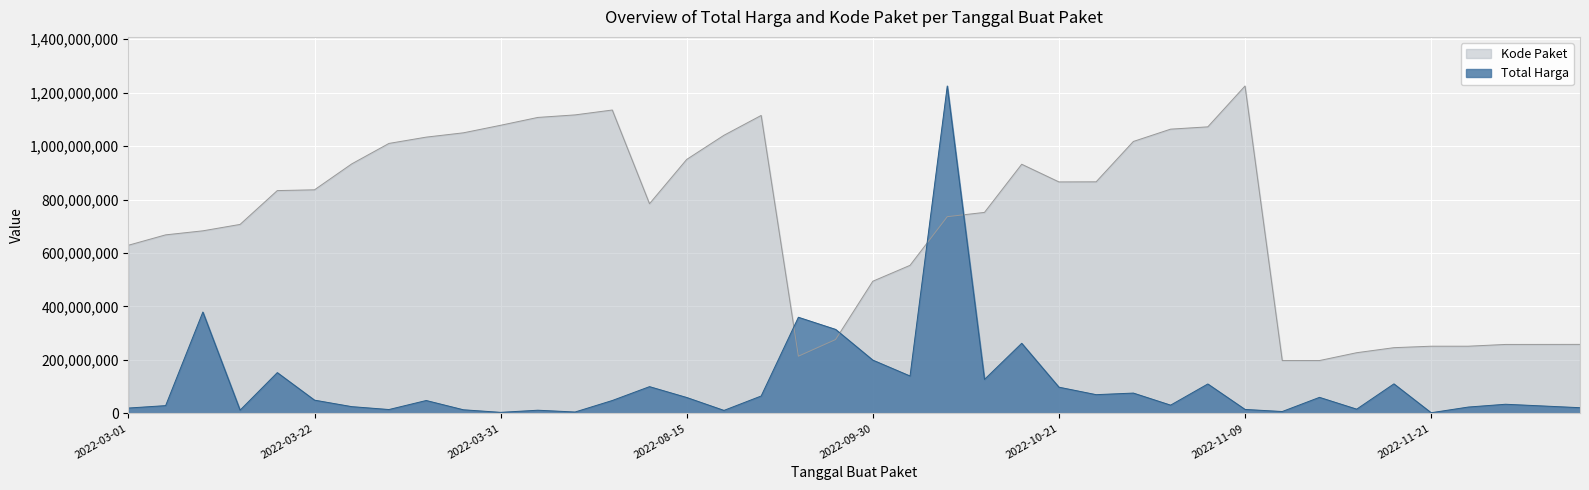

Which label corresponds to the largest value in the chart?

2022-10-08